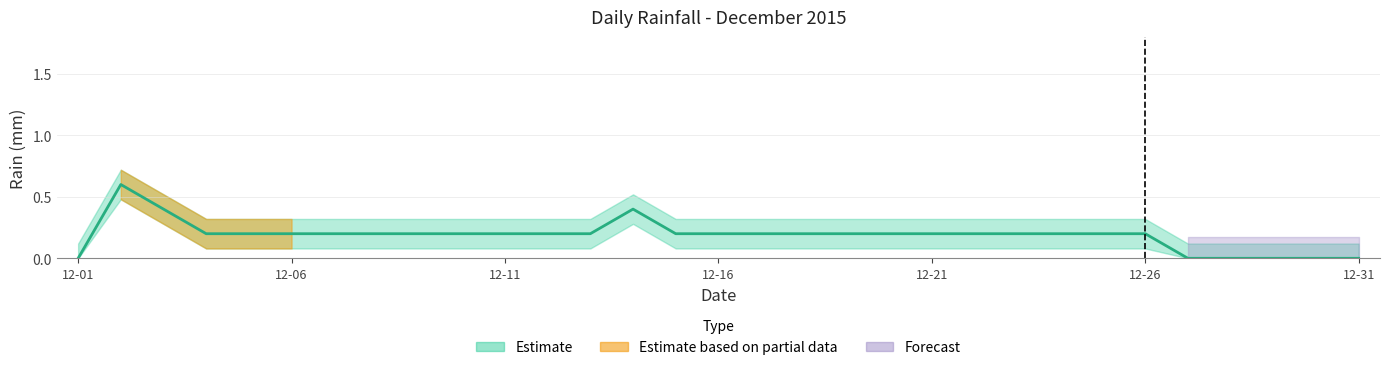

What is the value of the 4th point from the left?

0.2